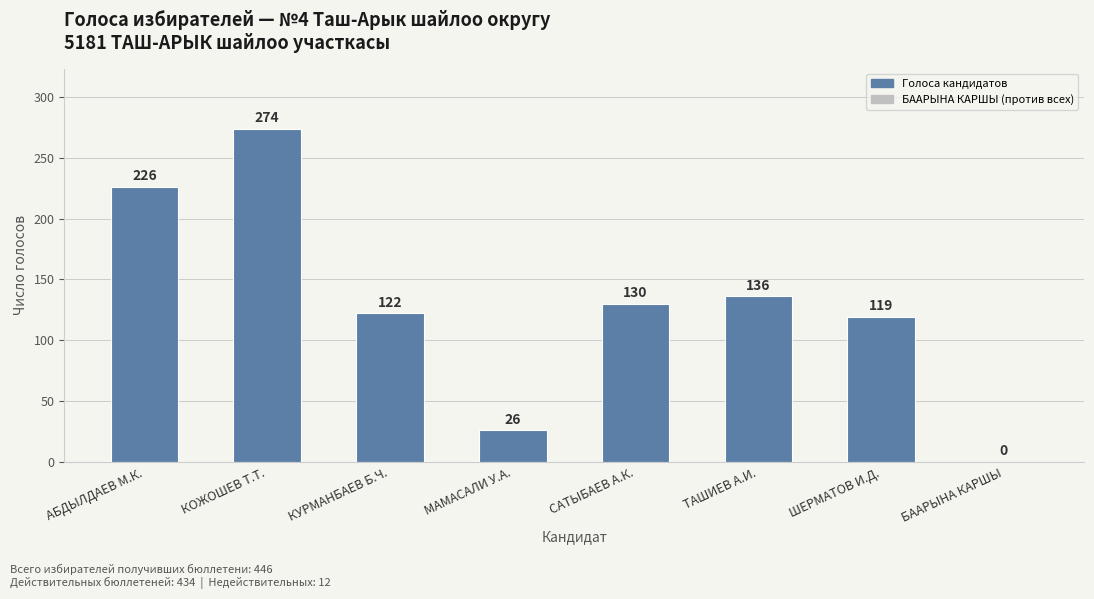

Reading left to right, what are all the values shown in this chart?

226	274	122	26	130	136	119	0